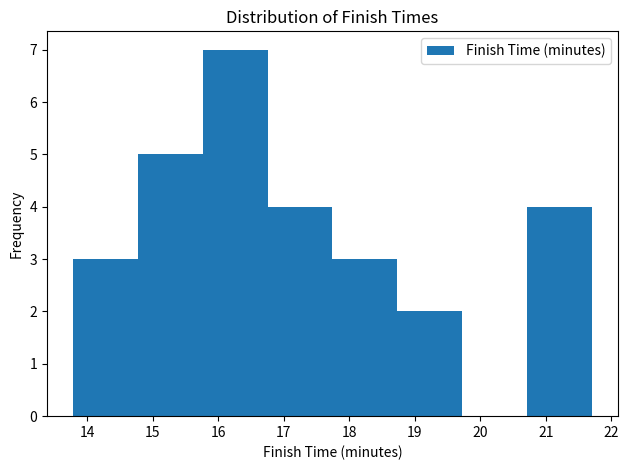

Over which range of the x-axis is the bar tallest?

15.8 to 16.8